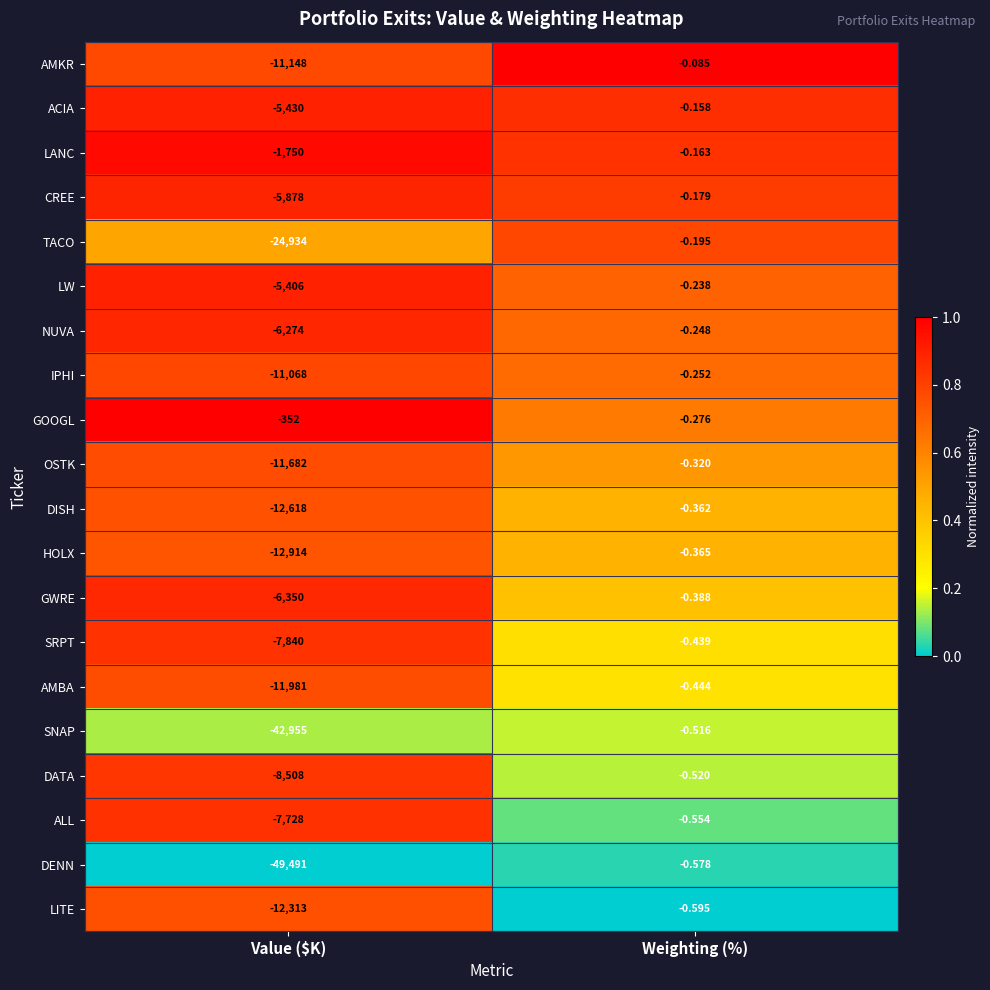

Between Value ($K) and Weighting (%), which series saw the biggest shift?

DENN